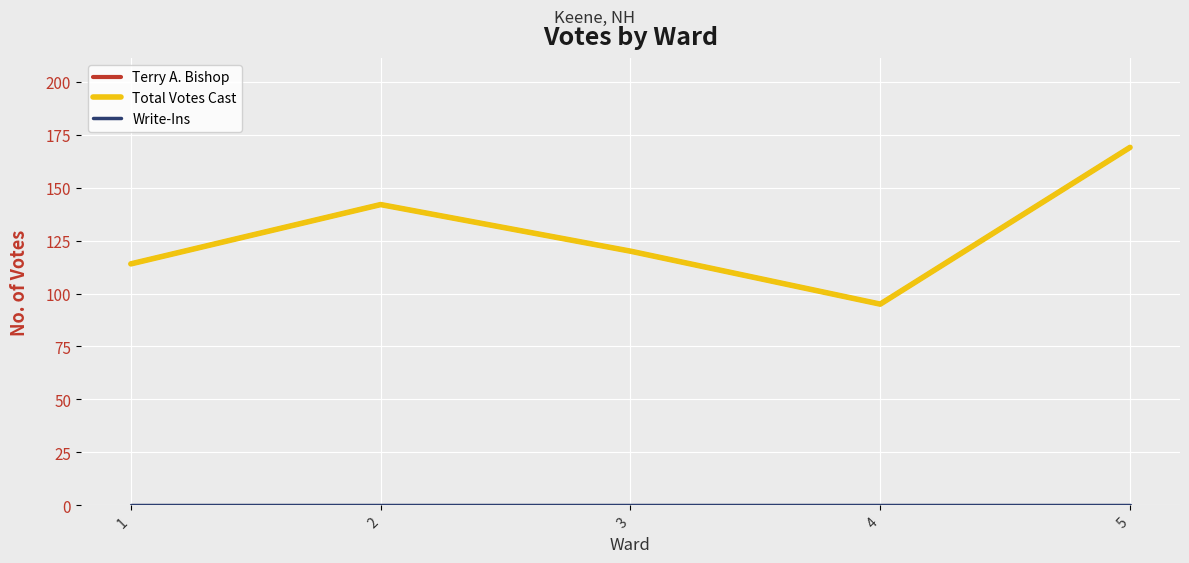

Reading right to left, transcribe all the data shown in this chart.

Terry A. Bishop: 169	95	120	142	114
Total Votes Cast: 169	95	120	142	114
Write-Ins: 0	0	0	0	0